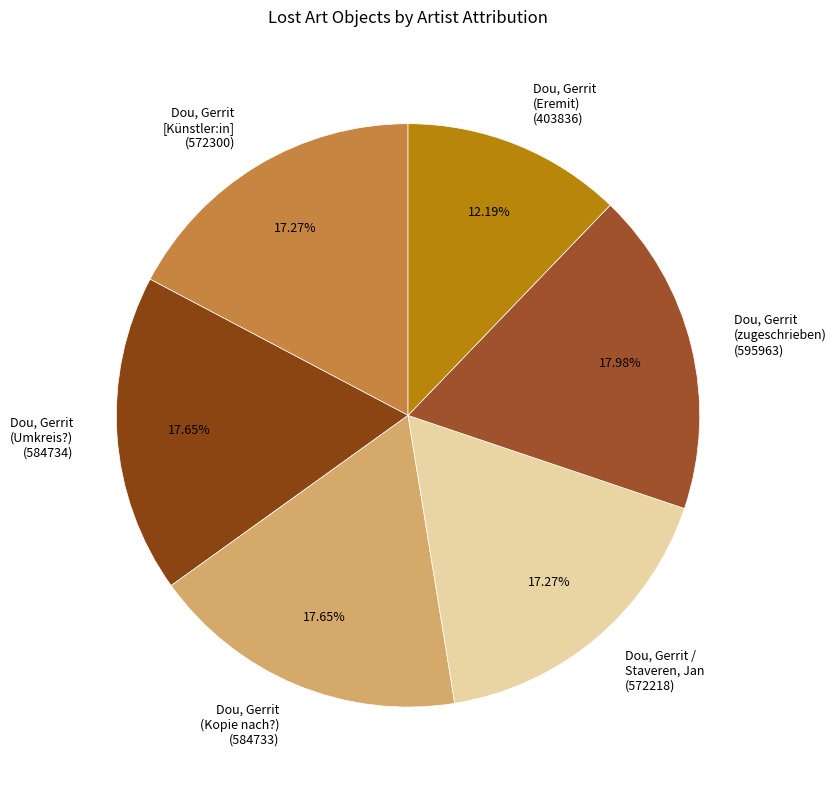

How many slices are in this pie chart?

6